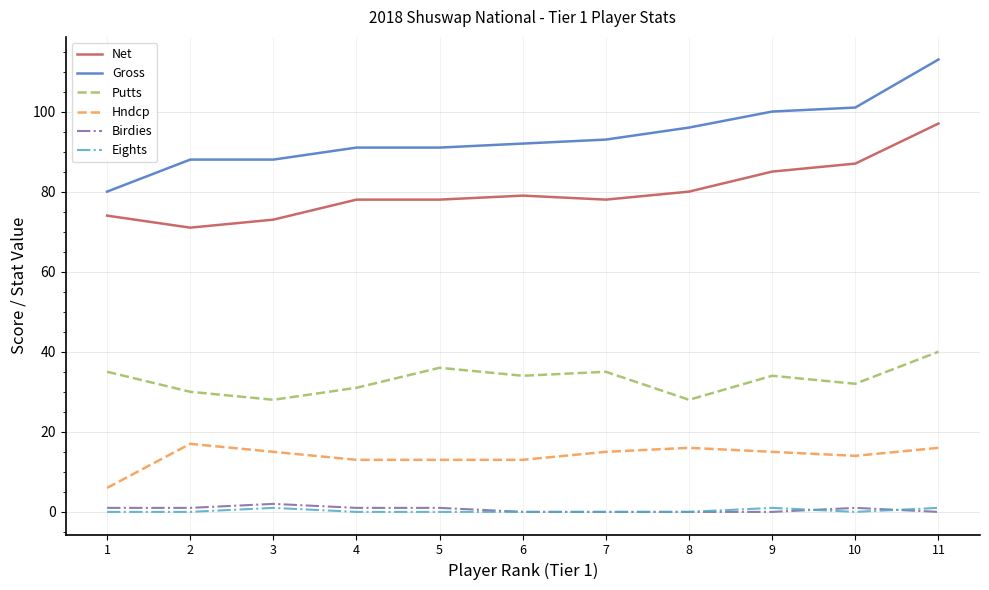

At which category is the sum across all series the highest?

11